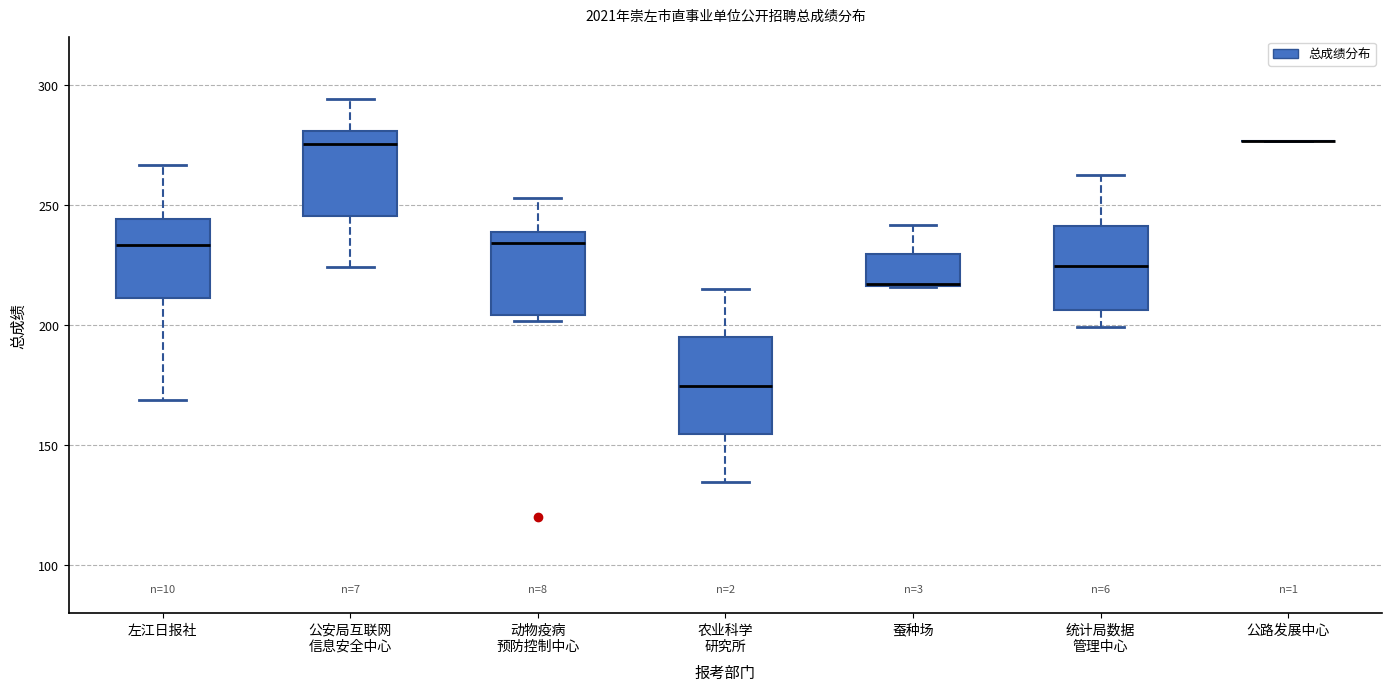

Reading left to right, transcribe this box plot: for each box, give where its median line is, the range the box spans, and where its two whiskers end, as read against the y-axis. The values are not printed on the chart, so give them approximately, as read against the axis.

左江日报社: median 235, box 210 to 245, whiskers 170 to 265
公安局互联网 信息安全中心: median 275, box 245 to 280, whiskers 225 to 295
动物疫病 预防控制中心: median 235, box 205 to 240, whiskers 200 to 255
农业科学 研究所: median 175, box 155 to 195, whiskers 135 to 215
蚕种场: median 215 (drawn on the box's lower edge), box 215 to 230, whiskers 215 to 240
统计局数据 管理中心: median 225, box 205 to 240, whiskers 200 to 260
公路发展中心: box collapsed to a line at 275, whiskers 275 to 275